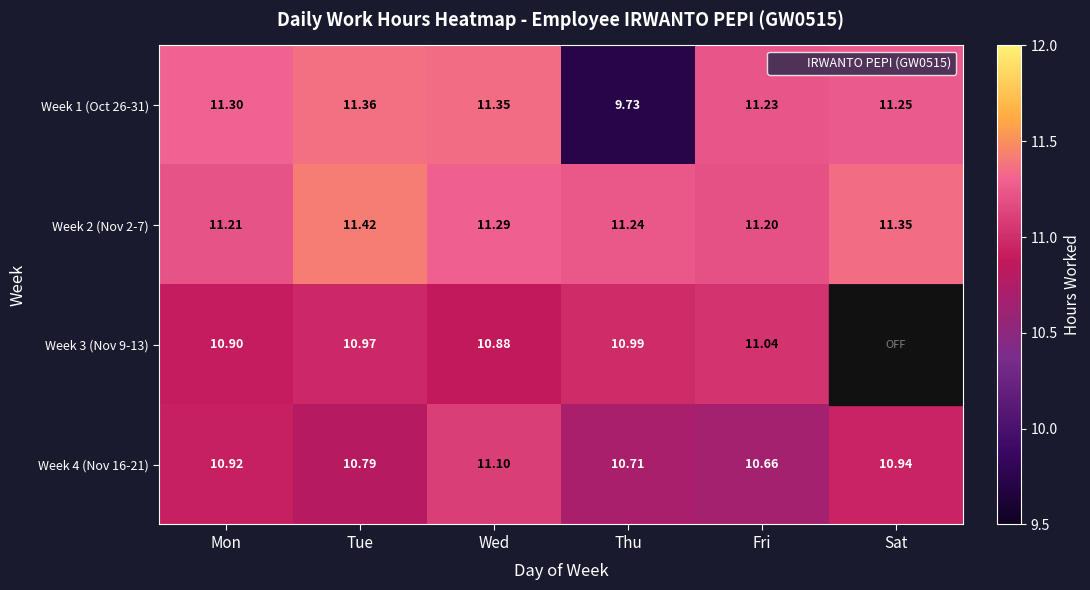

What is the difference between the maximum and second lowest values in the Week 4 (Nov 16-21) series?

0.4